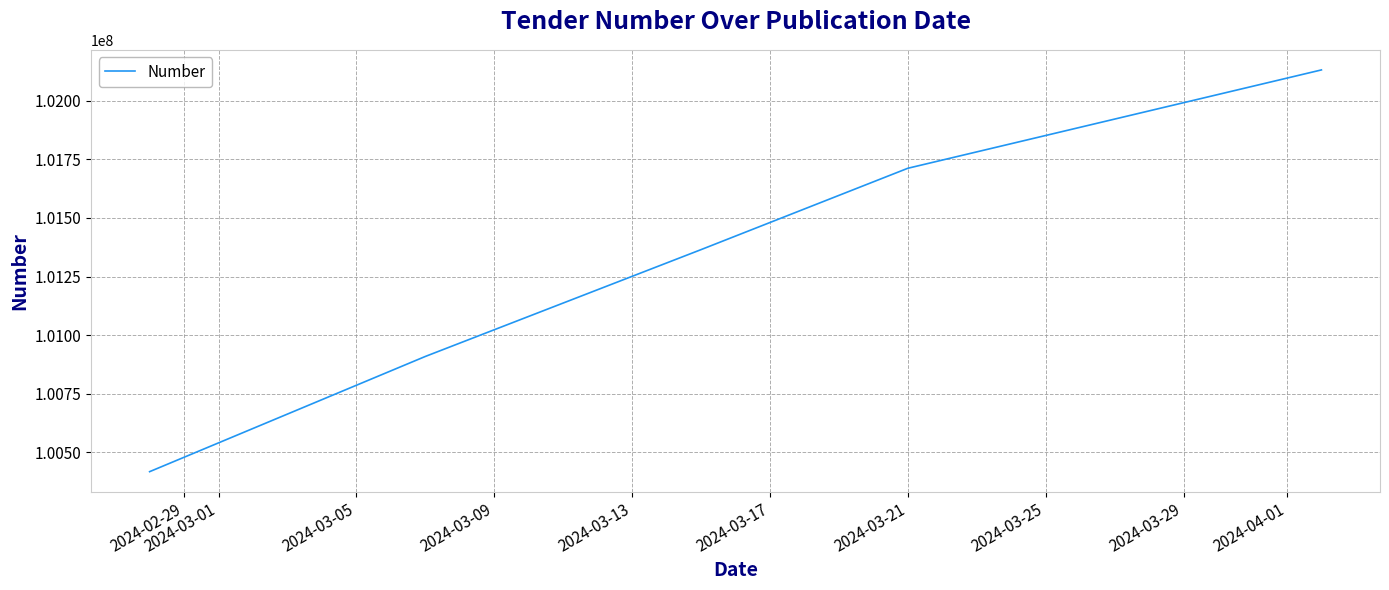

Is it true that the value at 2024-03-09 is 23649162?

False